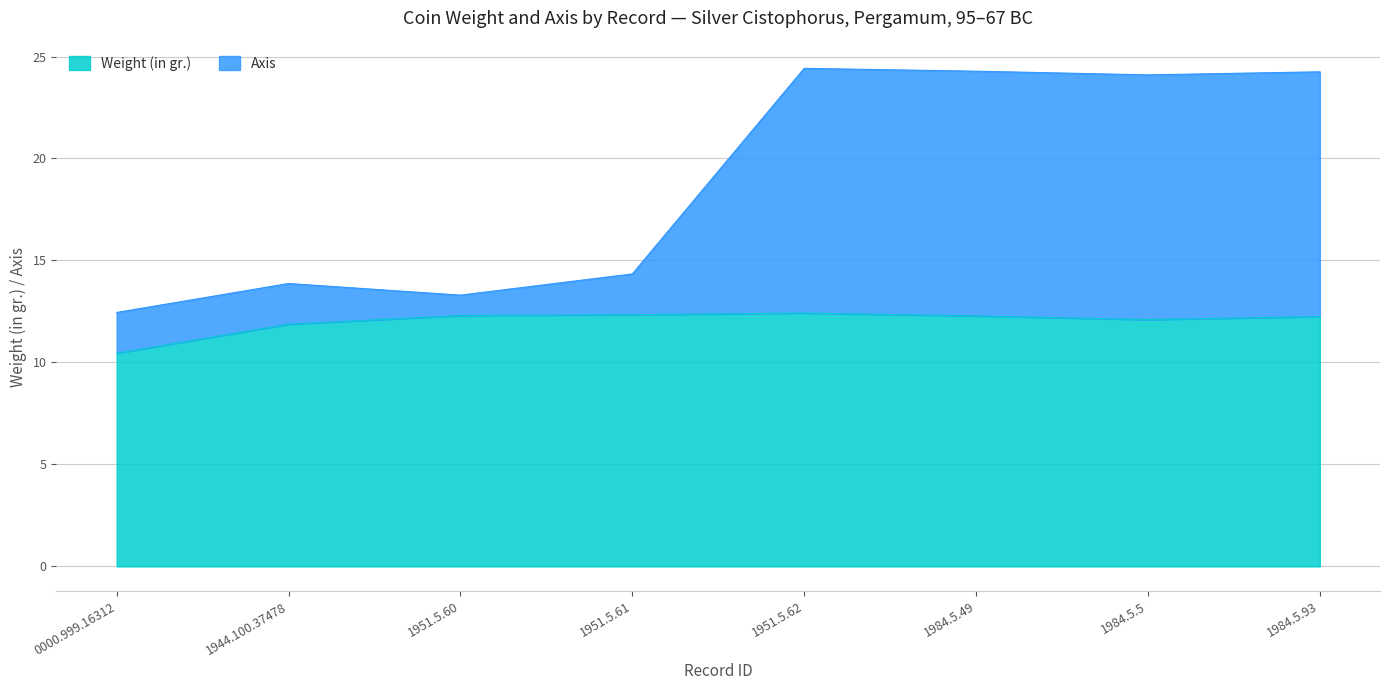

True or false: Axis and Weight (in gr.) intersect in this chart.

False